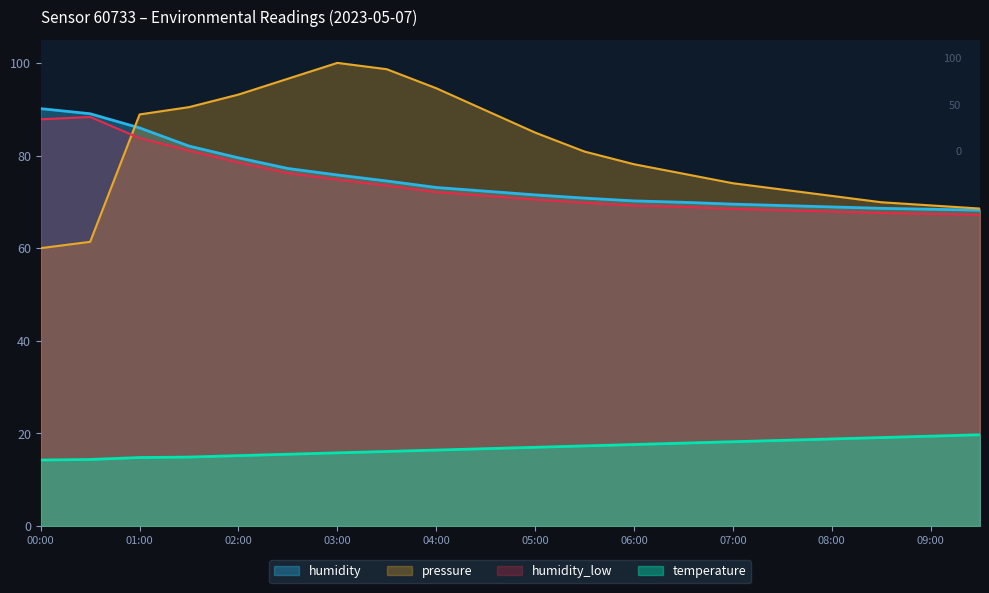

True or false: humidity and temperature cross at least once.

False